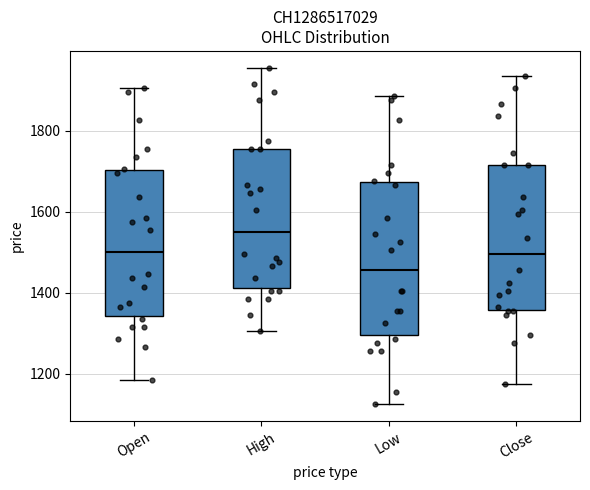

Reading left to right, transcribe this box plot: for each box, give where its median line is, the range the box spans, and where its two whiskers end, as read against the y-axis. The values are not printed on the chart, so give them approximately, as read against the axis.

Open: median 1500, box 1340 to 1700, whiskers 1180 to 1900
High: median 1560, box 1420 to 1760, whiskers 1300 to 1960
Low: median 1460, box 1300 to 1680, whiskers 1120 to 1880
Close: median 1500, box 1360 to 1720, whiskers 1180 to 1940